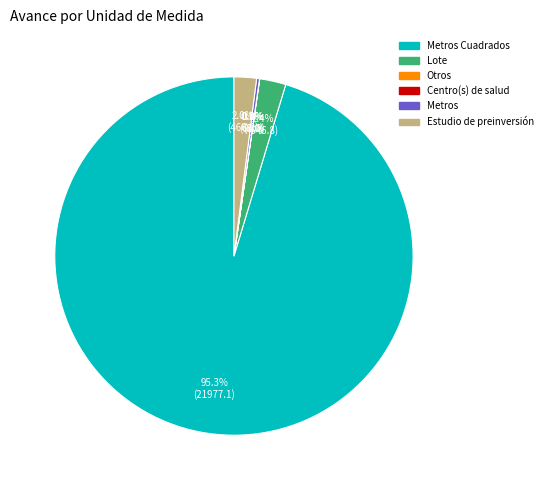

Is it true that Lote is 11% of the pie?

False